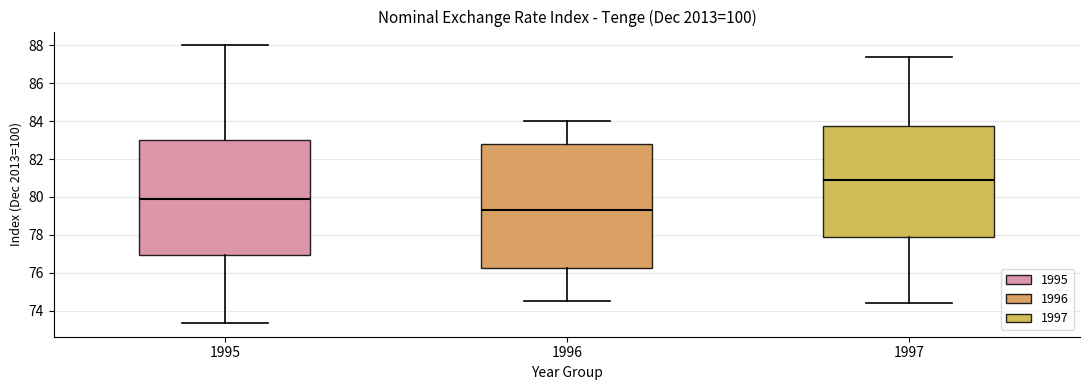

Reading left to right, transcribe this box plot: for each box, give where its median line is, the range the box spans, and where its two whiskers end, as read against the y-axis. The values are not printed on the chart, so give them approximately, as read against the axis.

1995: median 79.8, box 77.0 to 83.0, whiskers 73.4 to 88.0
1996: median 79.2, box 76.2 to 82.8, whiskers 74.6 to 84.0
1997: median 80.8, box 77.8 to 83.8, whiskers 74.4 to 87.4